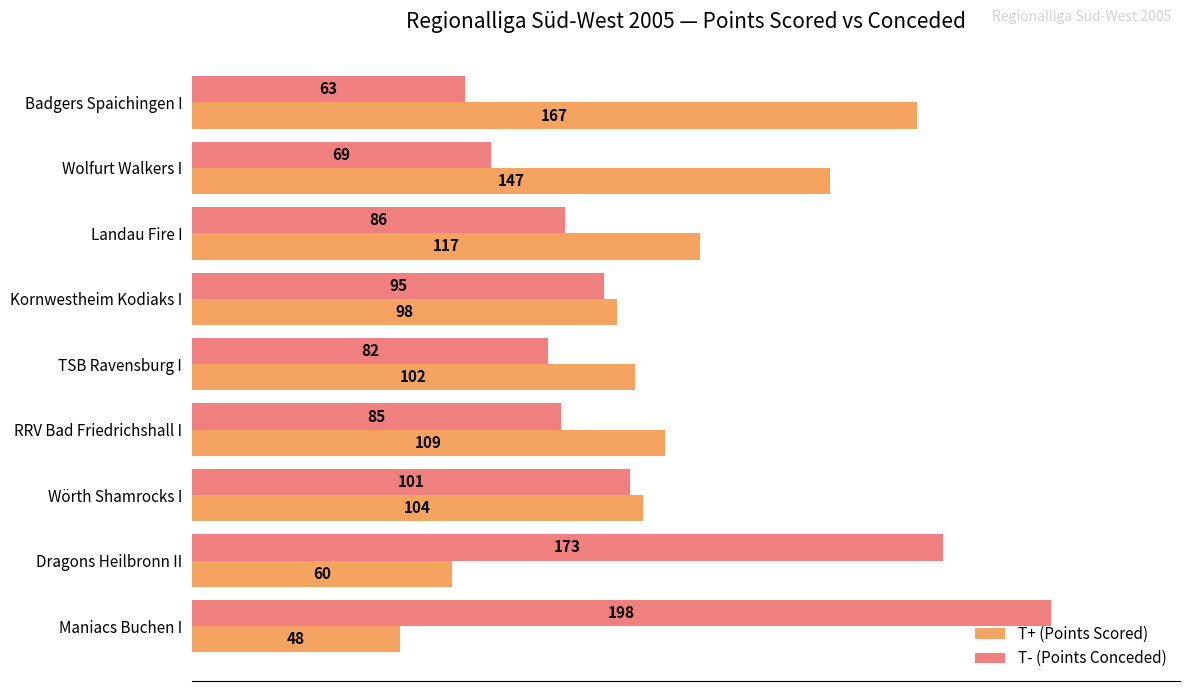

Which category has the lowest value across all series?

Maniacs Buchen I